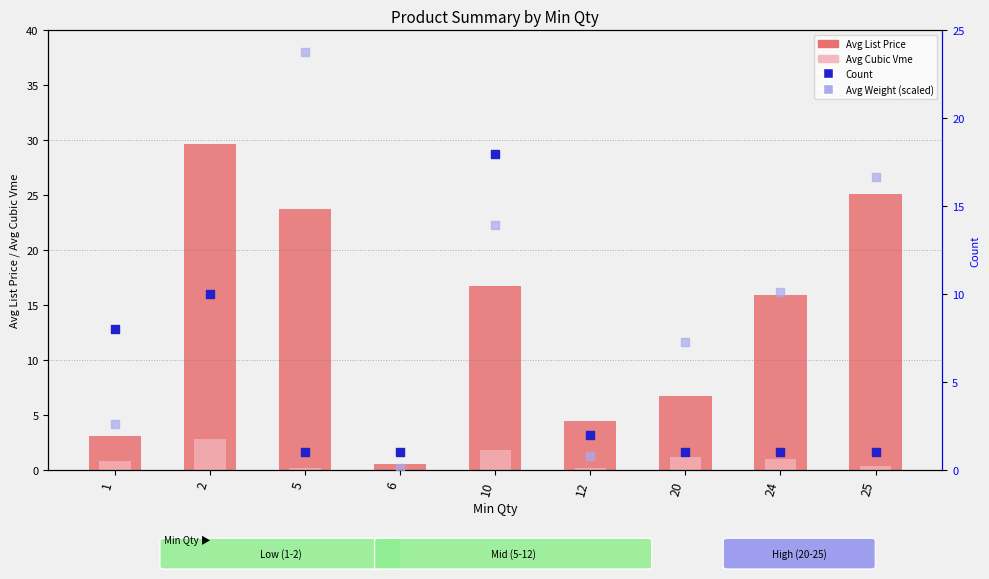

Which series has the widest spread of Y values?

Avg Weight (scaled)